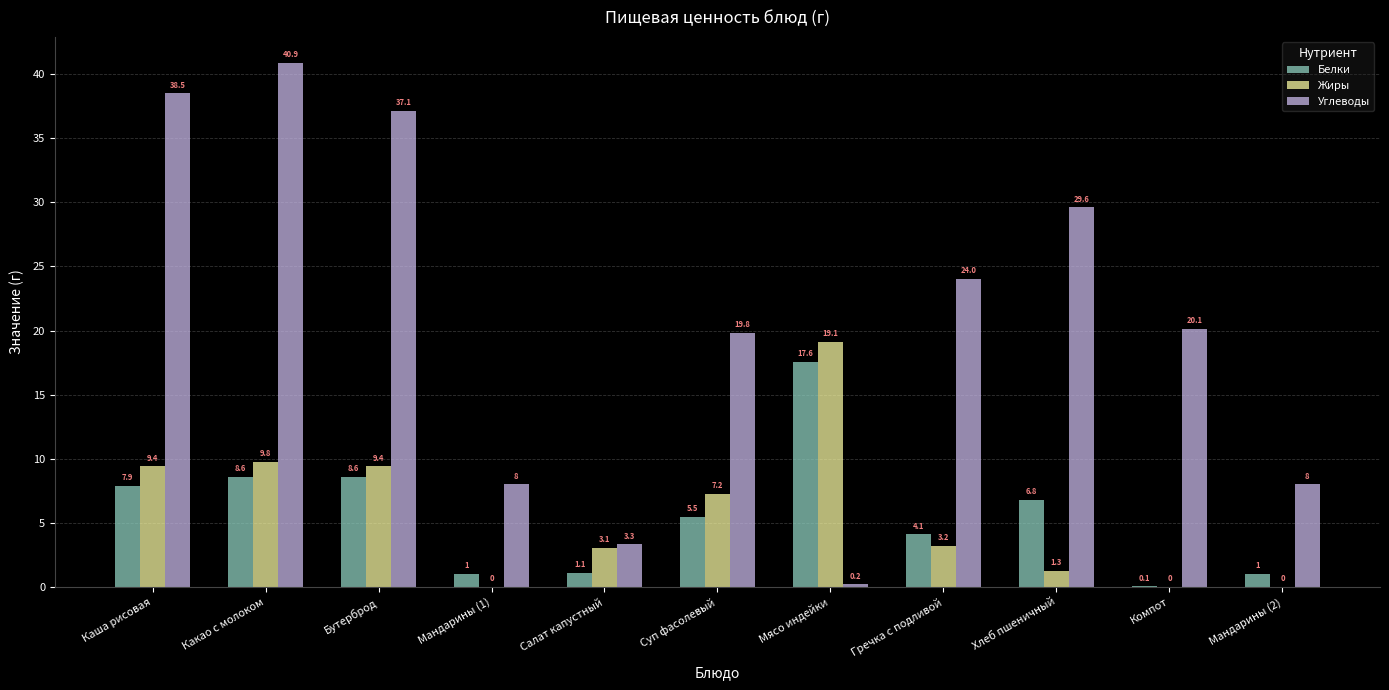

At which label does Белки first exceed 5?

Каша рисовая